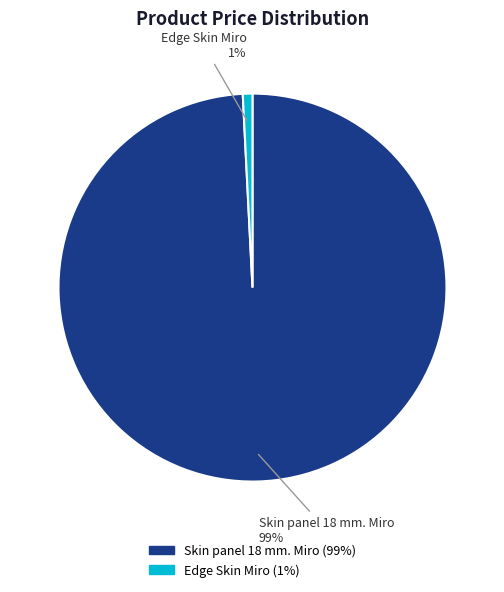

Which slice is the smallest?

Edge Skin Miro